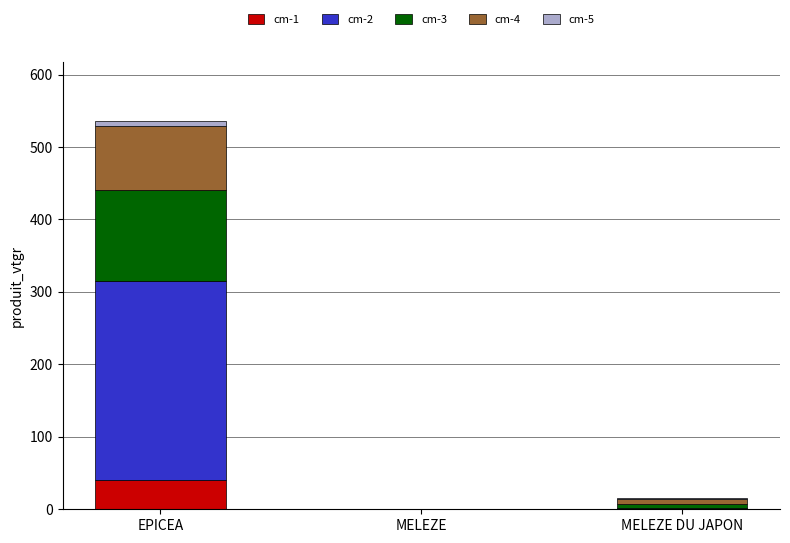

The value of cm-1 at EPICEA is 39.9. True or false?

True